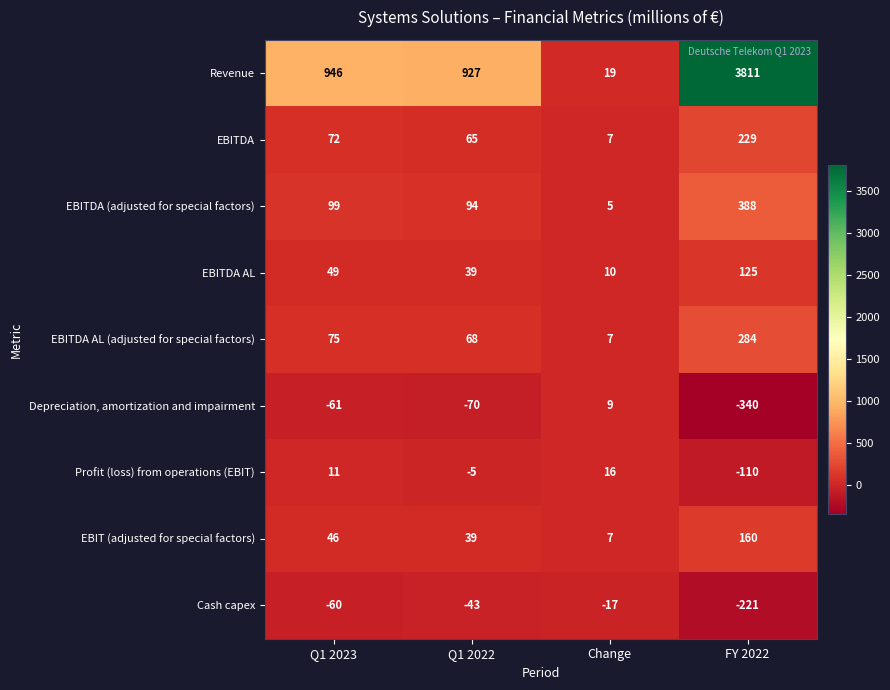

Where is EBITDA (adjusted for special factors) nearest to the value 196?

Q1 2023